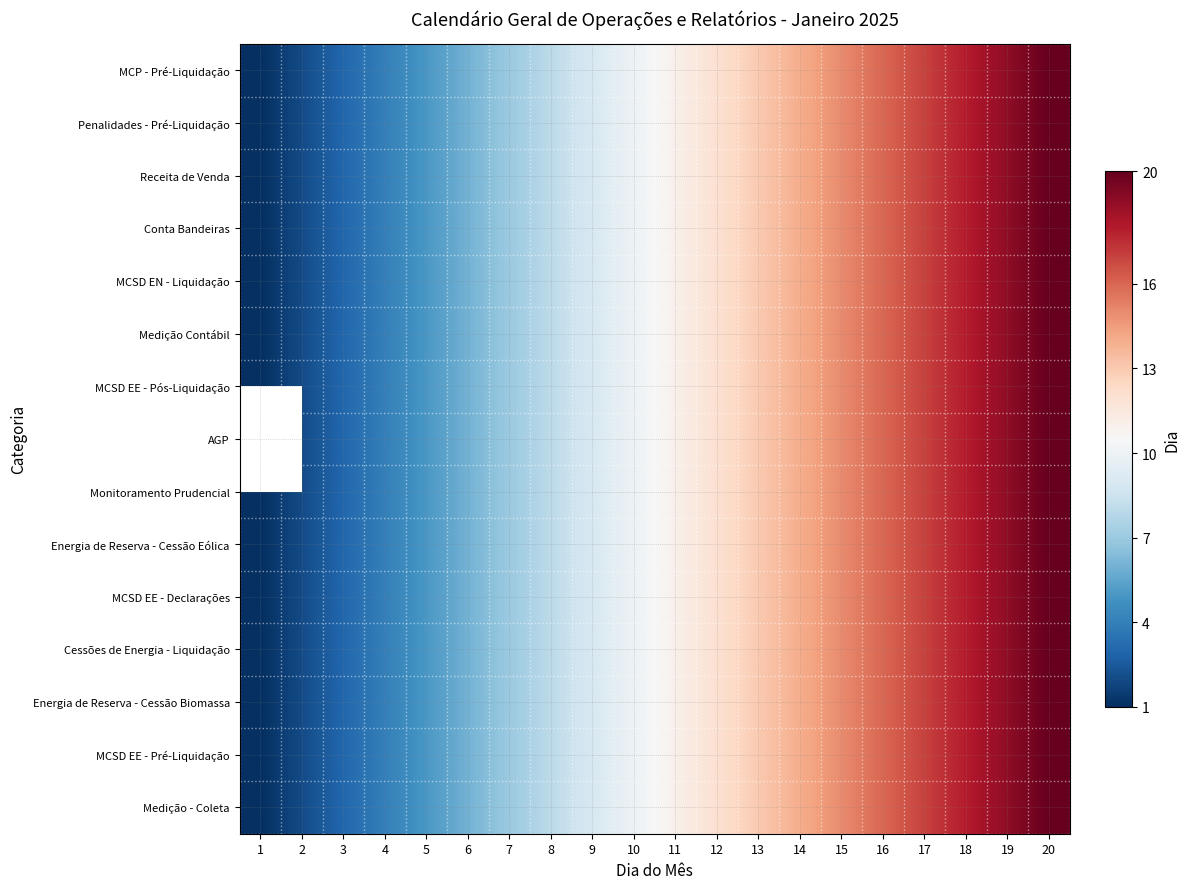

The Cessões de Energia - Liquidação series shows 20.6 at 12. True or false?

False